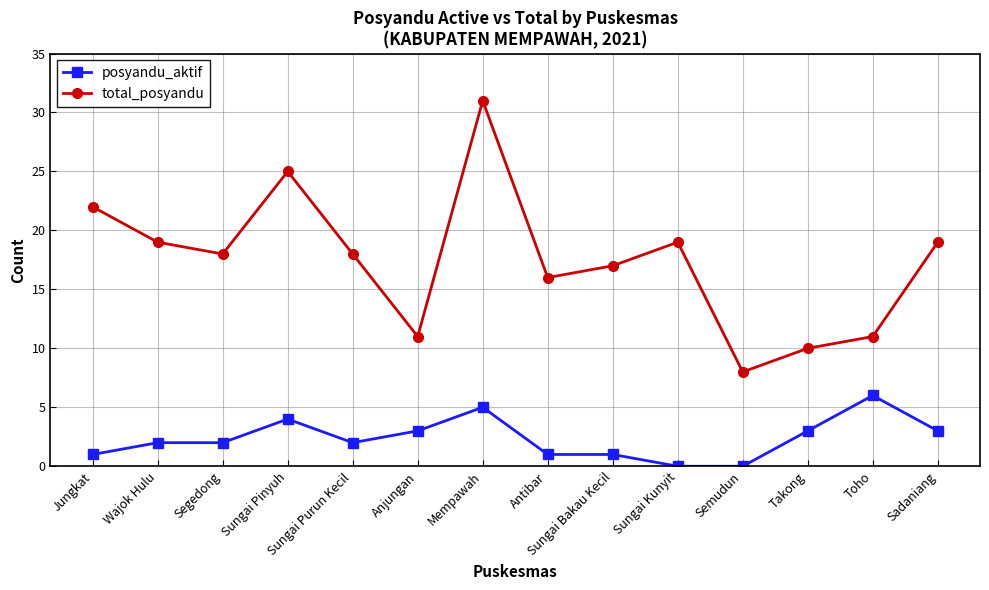

What are all the series names shown in the legend?

posyandu_aktif, total_posyandu